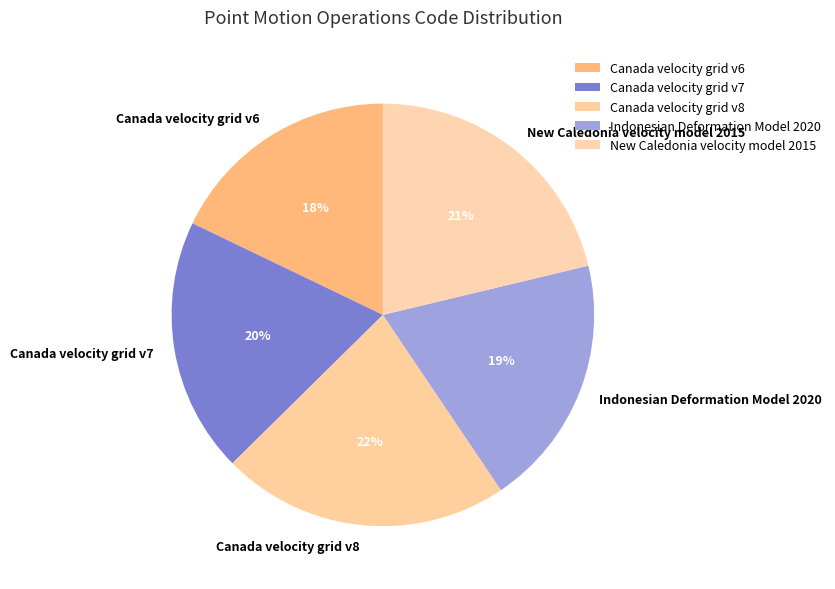

To the nearest percent, what is the difference between the Canada velocity grid v8 and Canada velocity grid v6 slice percentages?

4%